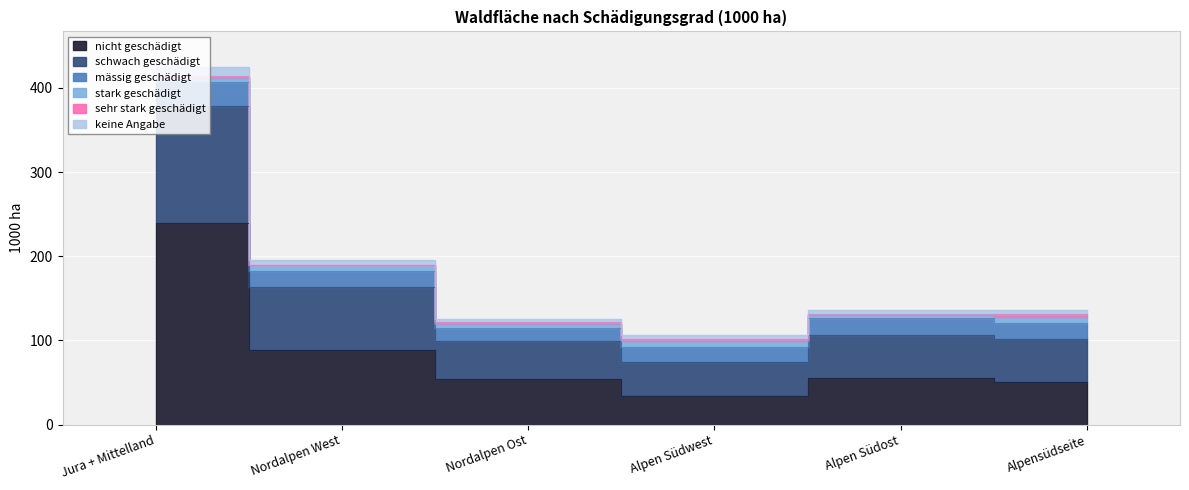

Count the number of categories in the chart.

6